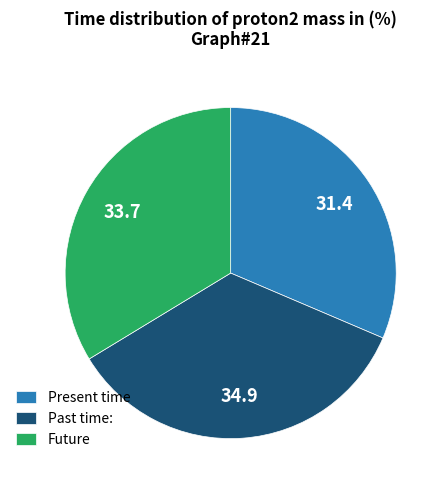

Is Past time: the majority of the pie?

No